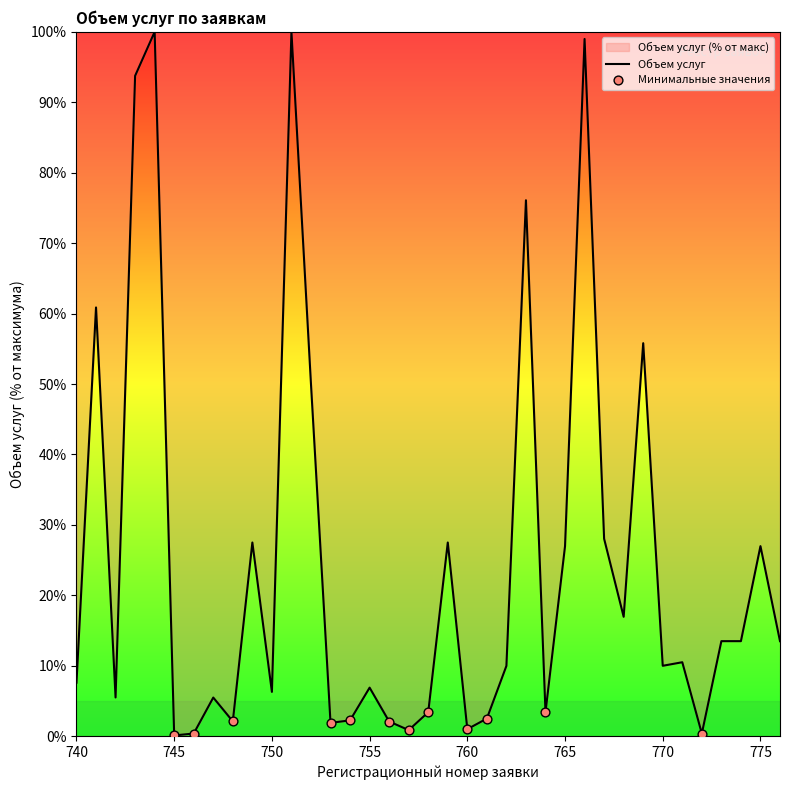

What is the change in value from 743 to 775?

-66.8